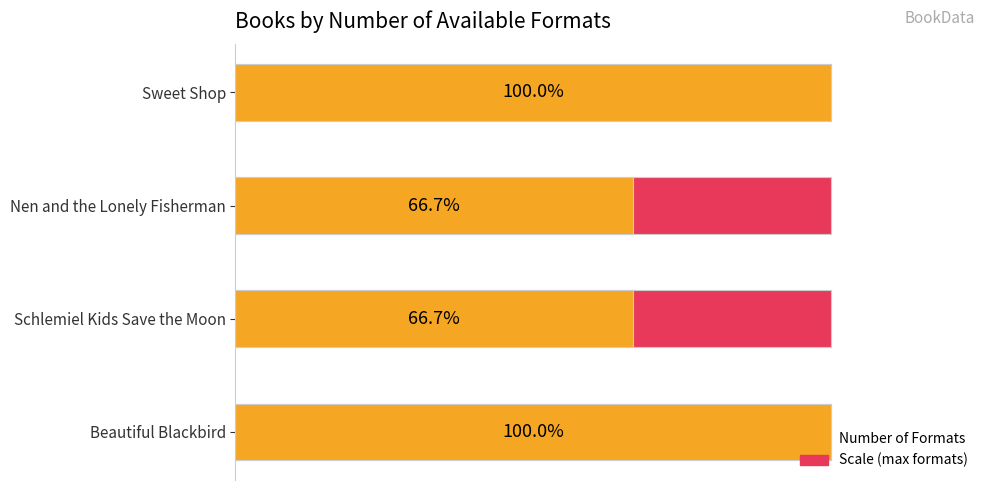

Rank the series by their average value, from highest to lowest.

Number of Formats, Maximum (scale)